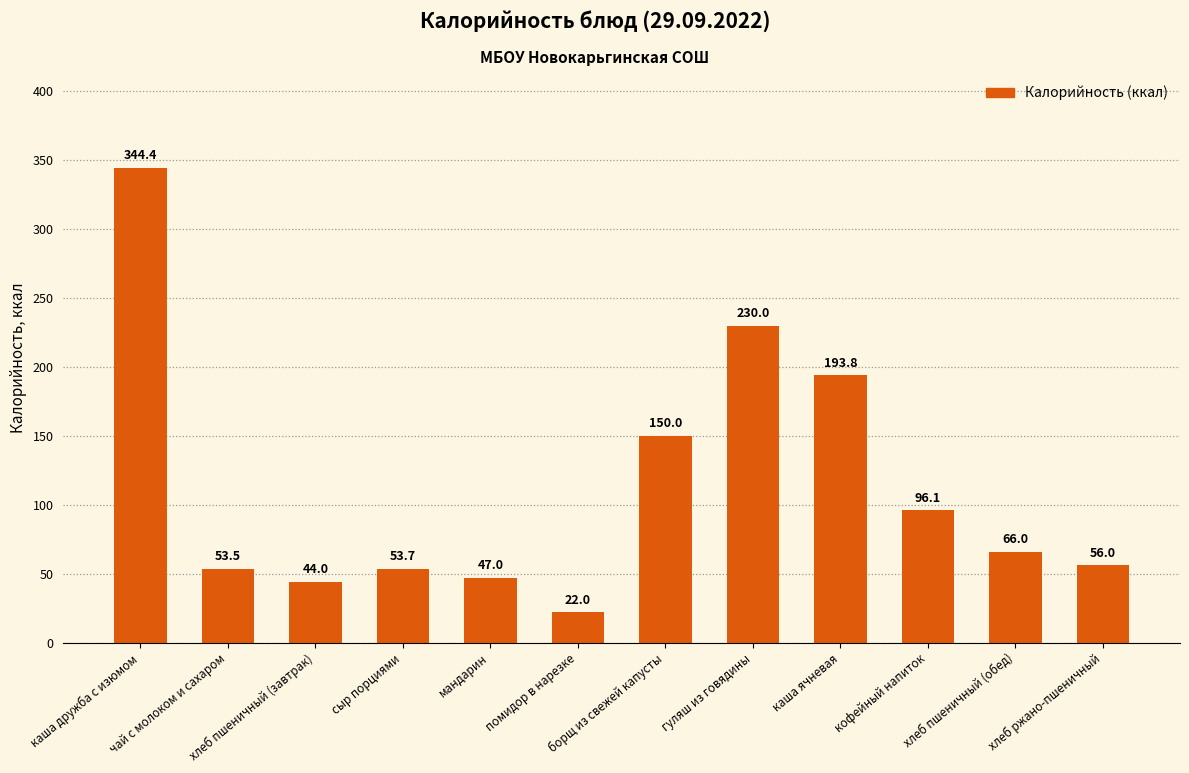

Reading left to right, what are all the values shown in this chart?

344.4	53.5	44.0	53.7	47.0	22.0	150.0	230.0	193.8	96.1	66.0	56.0